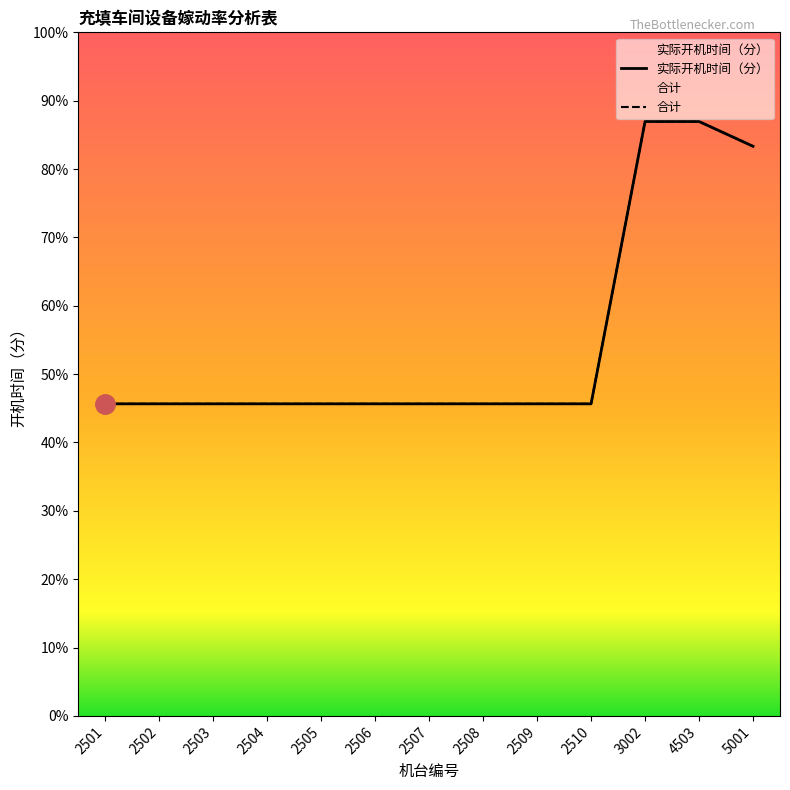

True or false: 实际开机时间（分） has a value of 662 at 2508.

False